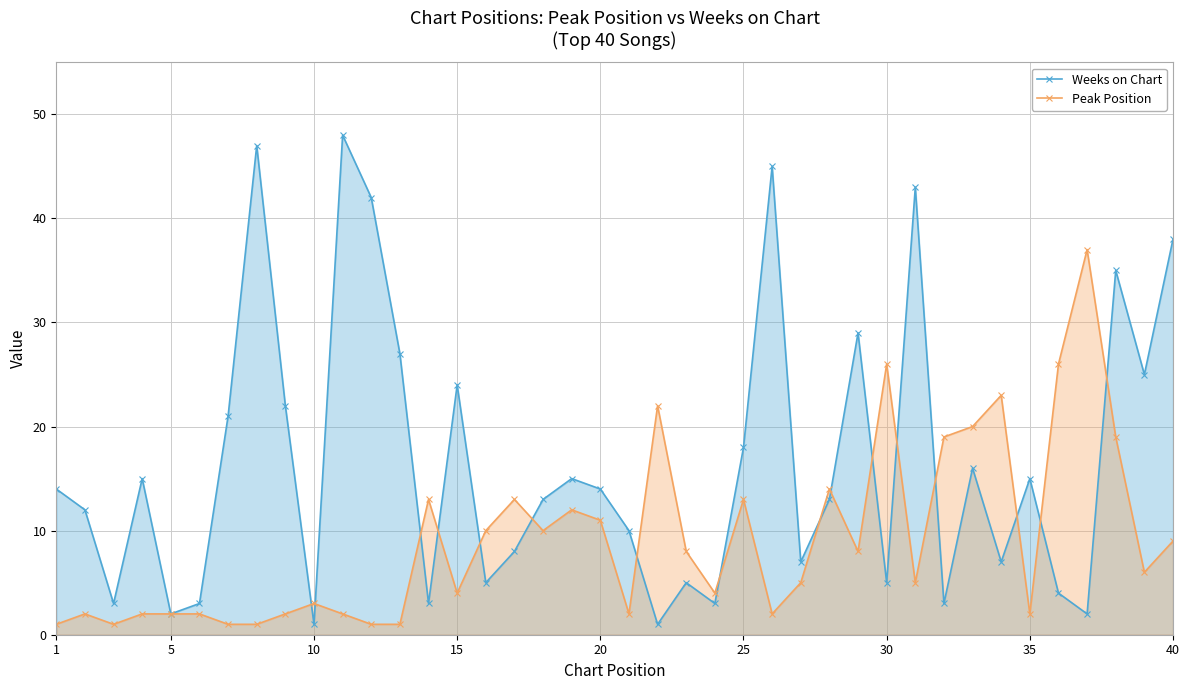

How many data points in Peak Position are less than 6?

20